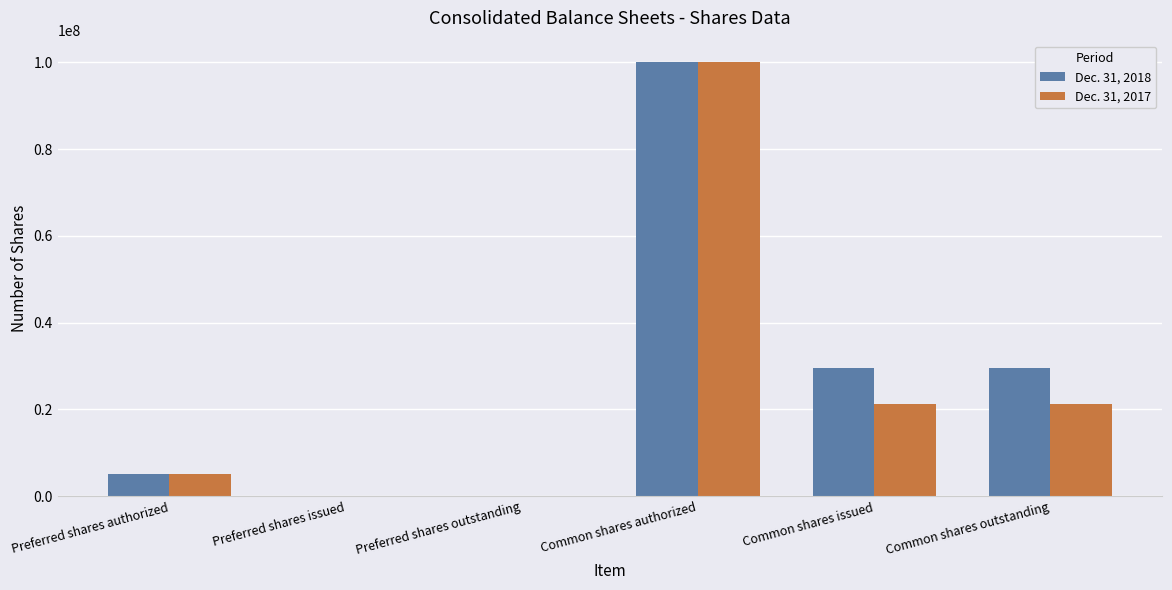

Reading right to left, extract all data points from this chart.

Dec. 31, 2018: Common shares outstanding=29442065	Common shares issued=29442065	Common shares authorized=100000000	Preferred shares outstanding=0	Preferred shares issued=0	Preferred shares authorized=5000000
Dec. 31, 2017: Common shares outstanding=21291833	Common shares issued=21291833	Common shares authorized=100000000	Preferred shares outstanding=0	Preferred shares issued=0	Preferred shares authorized=5000000